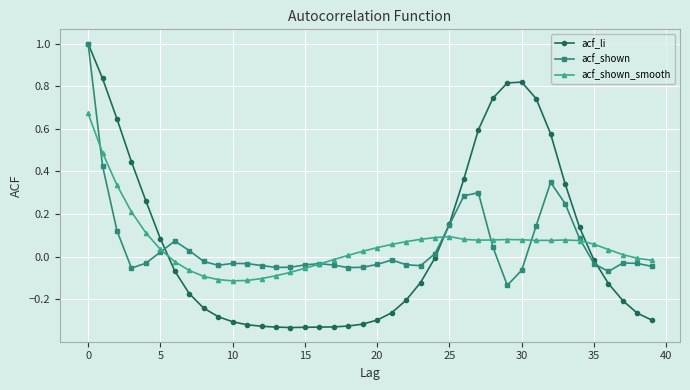

Which series has the largest total across all categories?

acf_li